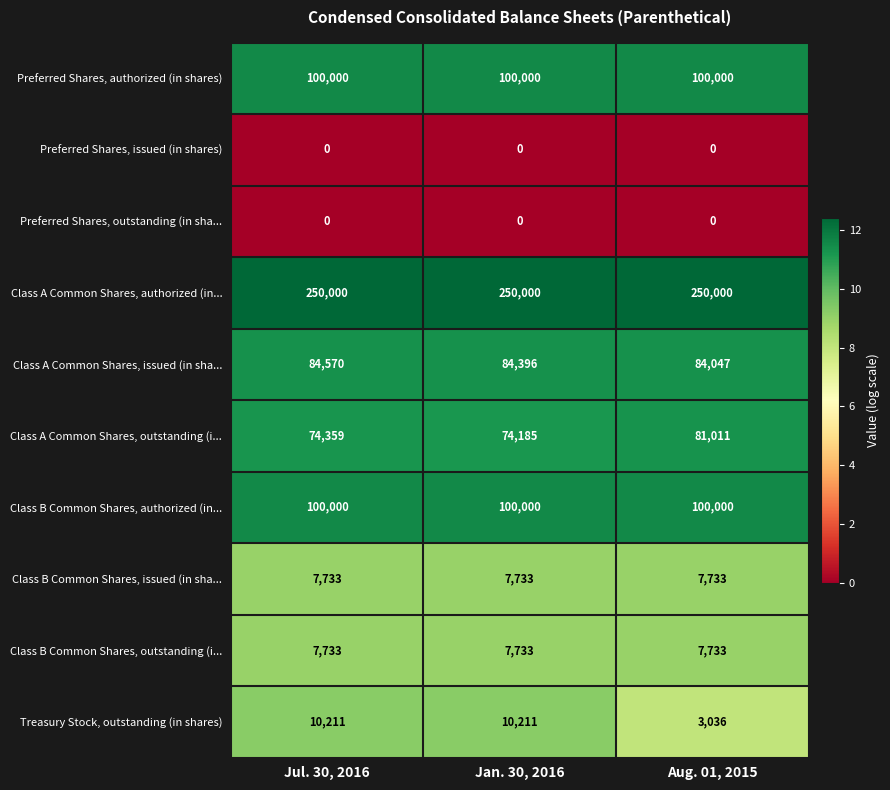

Reading left to right, transcribe all the data shown in this chart.

Preferred Shares, authorized (in shares): 100000	100000	100000
Preferred Shares, issued (in shares): 0	0	0
Preferred Shares, outstanding (in sha...: 0	0	0
Class A Common Shares, authorized (in...: 250000	250000	250000
Class A Common Shares, issued (in sha...: 84570	84396	84047
Class A Common Shares, outstanding (i...: 74359	74185	81011
Class B Common Shares, authorized (in...: 100000	100000	100000
Class B Common Shares, issued (in sha...: 7733	7733	7733
Class B Common Shares, outstanding (i...: 7733	7733	7733
Treasury Stock, outstanding (in shares): 10211	10211	3036